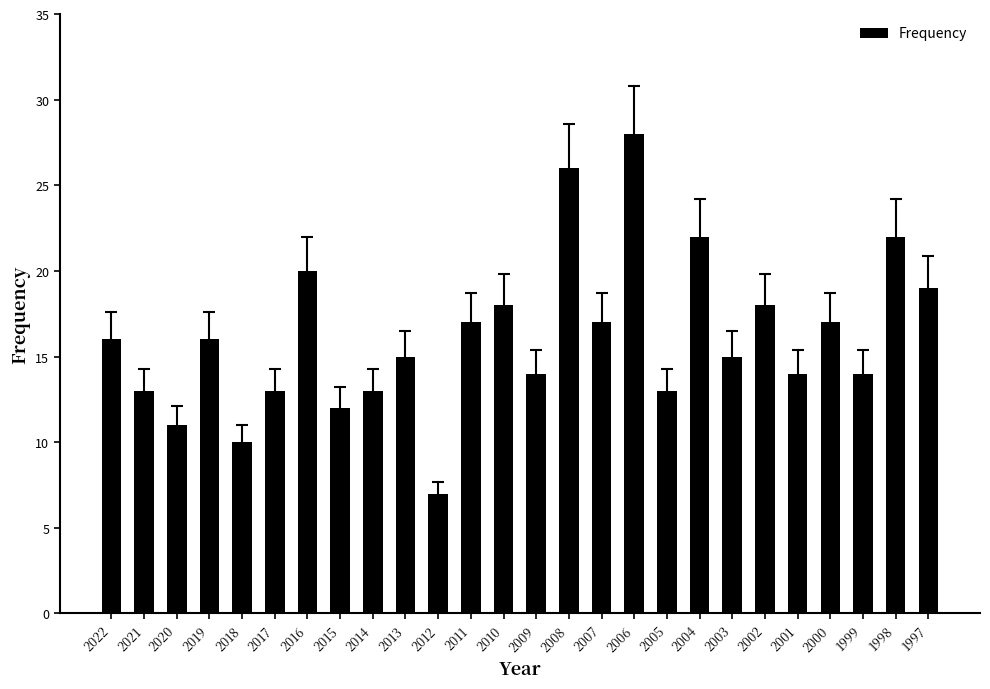

Count the number of data series in this chart.

1